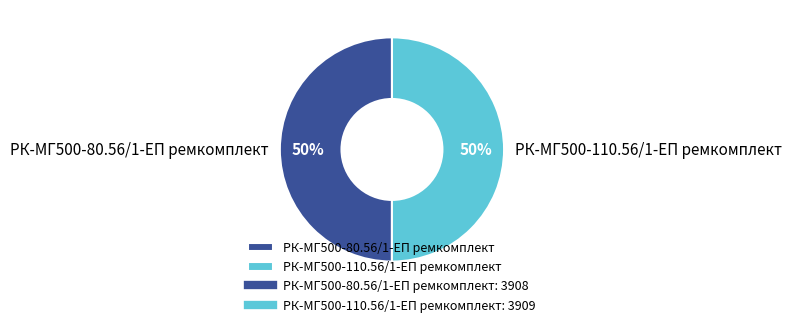

How many slices are in this pie chart?

2